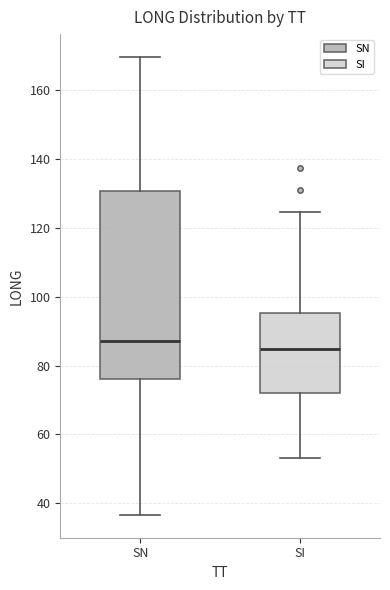

Which box is the tallest, from its lower edge to its upper edge?

SN